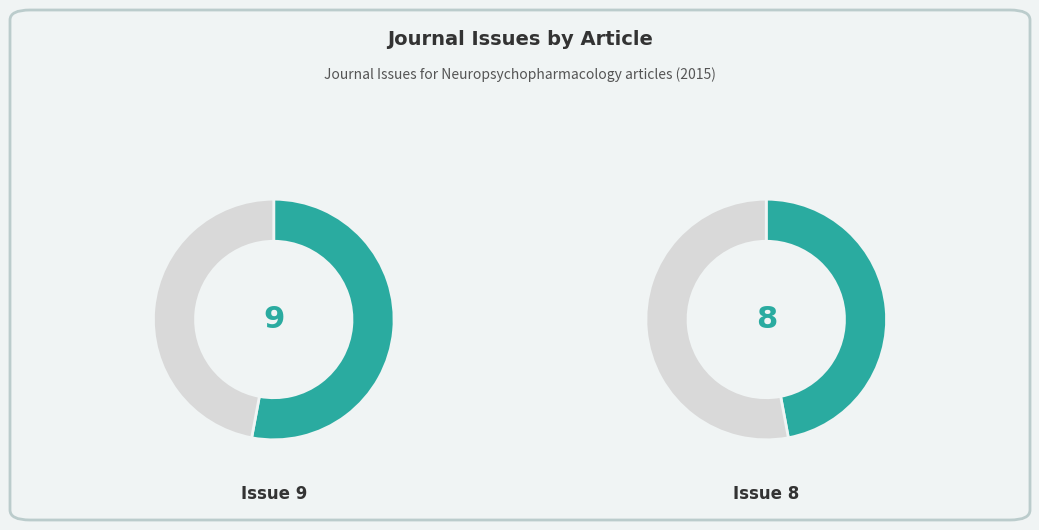

How many segments does this pie chart have?

2